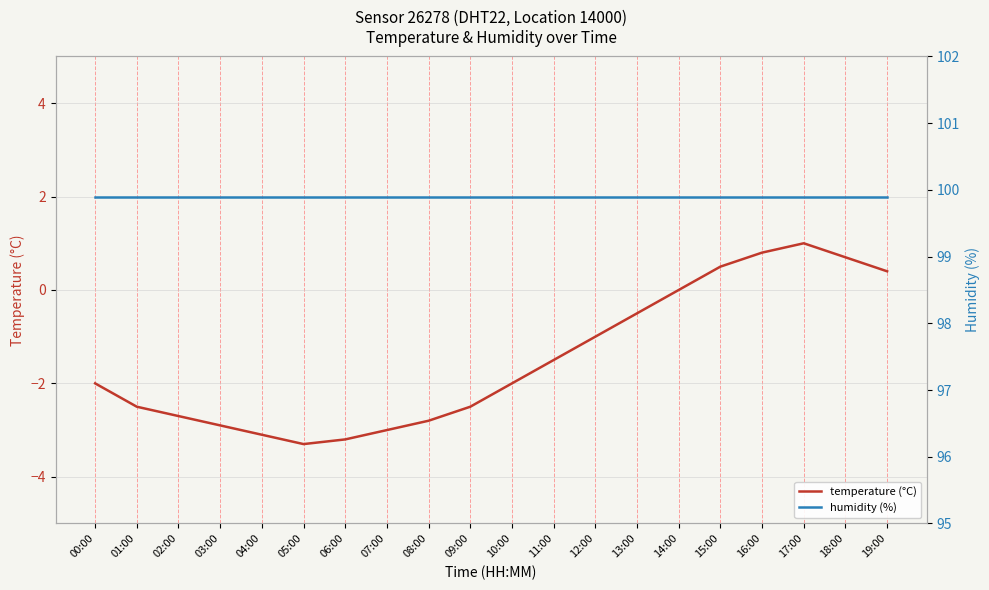

Between 05:00 and 04:00, which is larger?

04:00